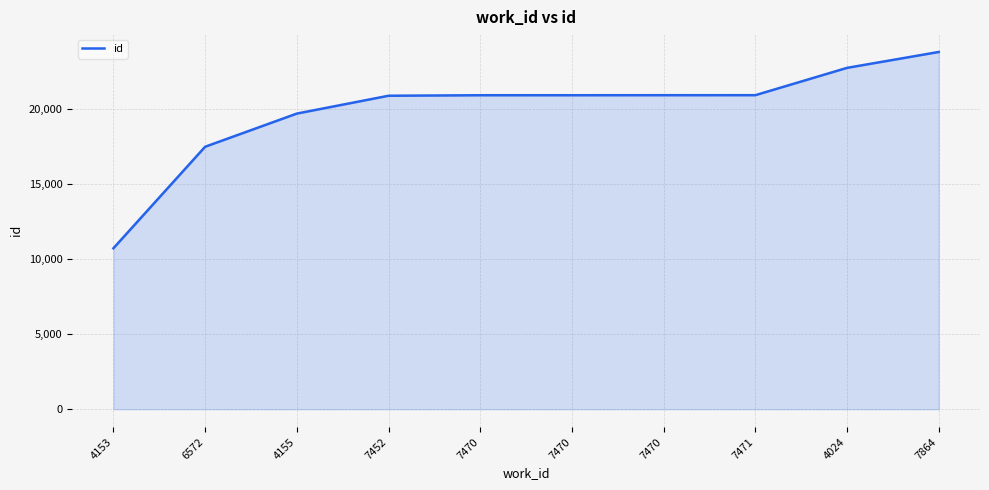

How many lines are shown in the chart?

1